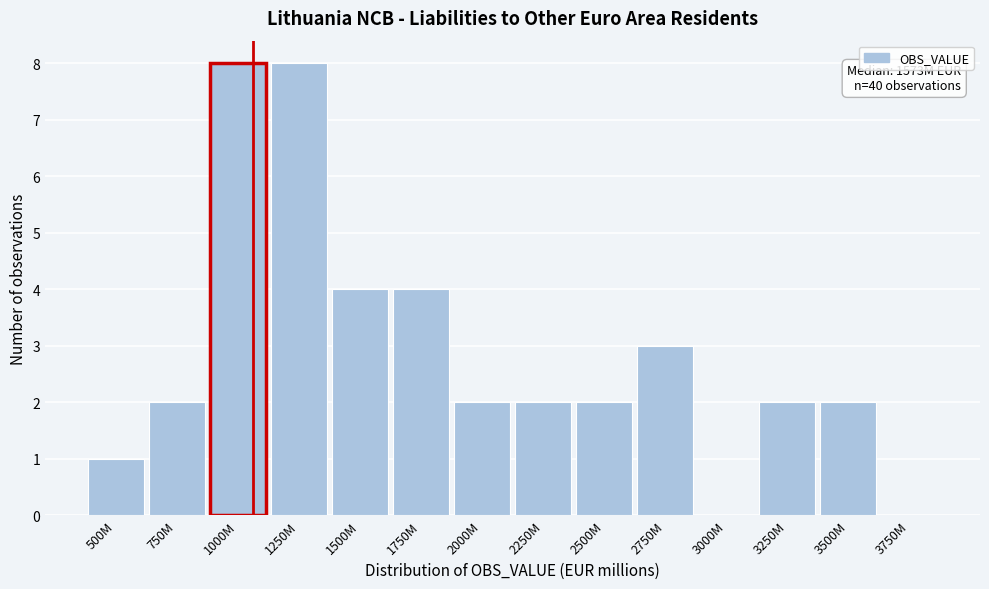

Reading left to right, extract all data points from this chart.

500M=1	750M=2	1000M=8	1250M=8	1500M=4	1750M=4	2000M=2	2250M=2	2500M=2	2750M=3	3000M=0	3250M=2	3500M=2	3750M=0